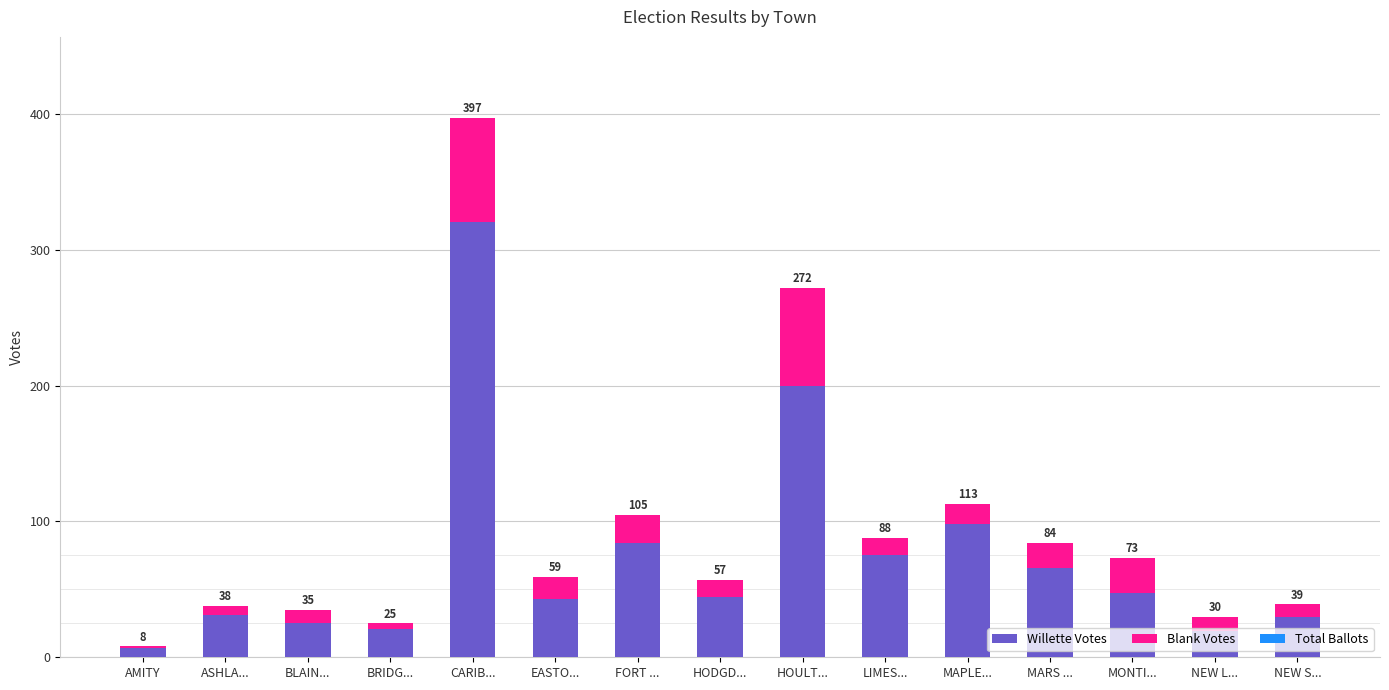

Rank the series by their maximum value, from lowest to highest.

Total Ballots, Blank Votes, Willette Votes